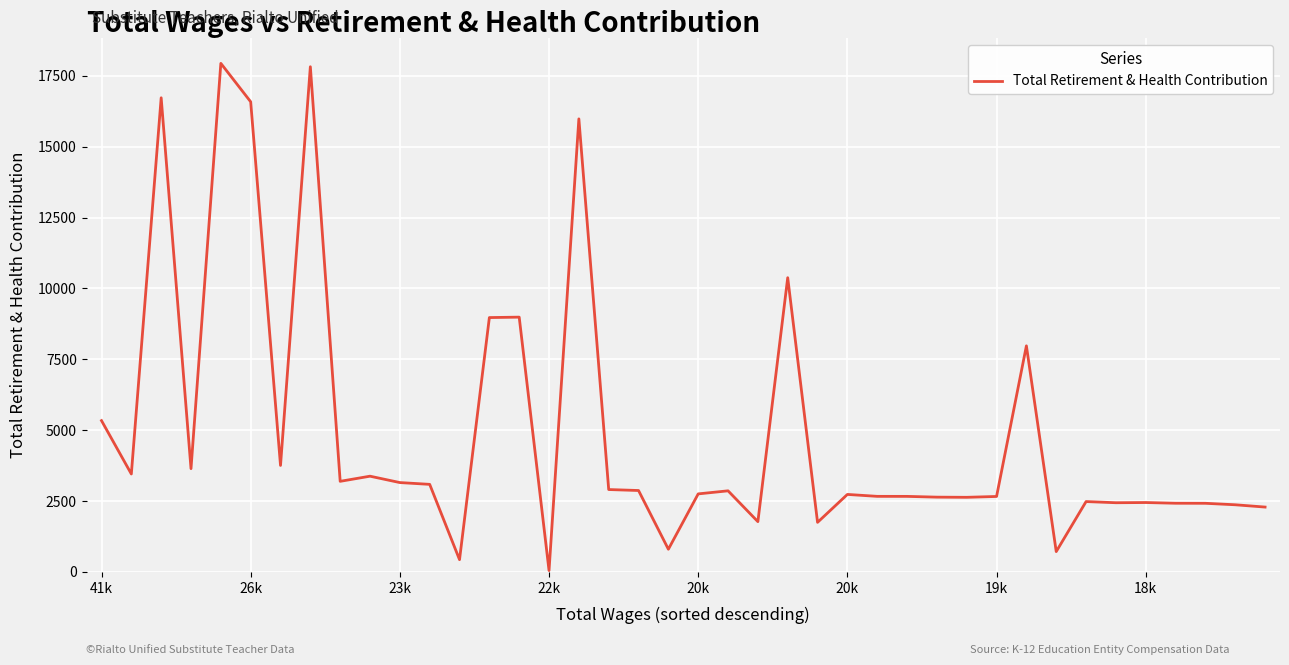

What is the difference between the maximum and minimum values?

17887